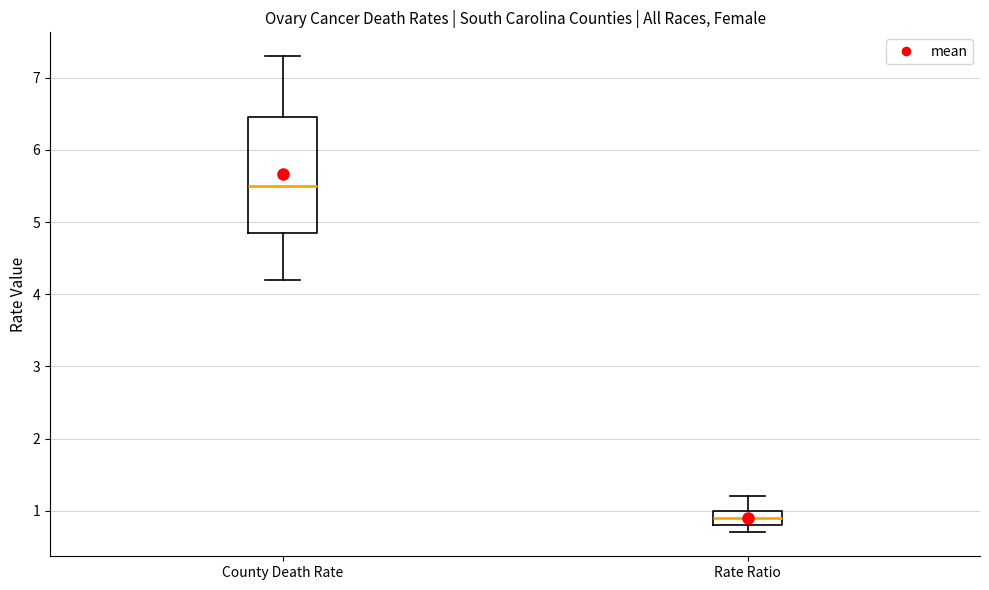

Reading left to right, transcribe this box plot: for each box, give where its median line is, the range the box spans, and where its two whiskers end, as read against the y-axis. The values are not printed on the chart, so give them approximately, as read against the axis.

County Death Rate: median 5.5, box 4.9 to 6.5, whiskers 4.2 to 7.3
Rate Ratio: median 0.9, box 0.8 to 1.0, whiskers 0.7 to 1.2